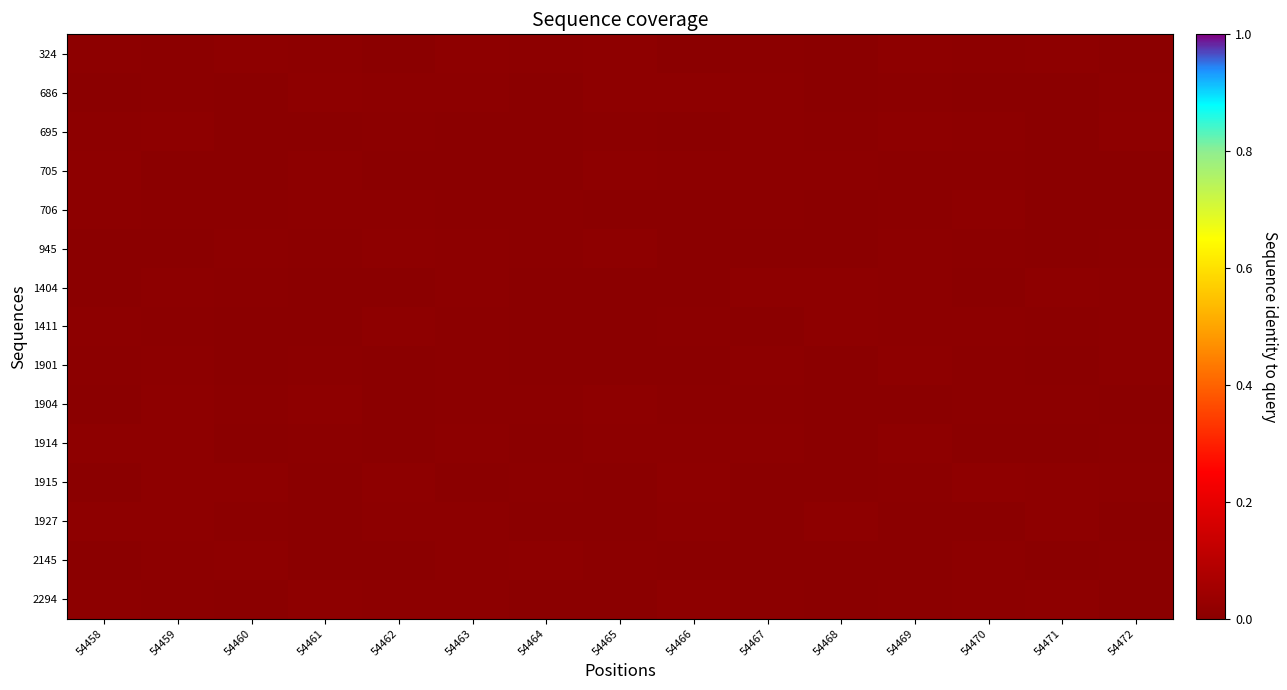

Reading left to right, transcribe all the data shown in this chart.

324: 54458=0.0	54459=0.0	54460=0.0	54461=0.0	54462=0.0	54463=0.0	54464=0.0	54465=0.0	54466=0.0	54467=0.0	54468=0.0	54469=0.0	54470=0.0	54471=0.0	54472=0.0
686: 54458=0.0	54459=0.0	54460=0.0	54461=0.0	54462=0.0	54463=0.0	54464=0.0	54465=0.0	54466=0.0	54467=0.0	54468=0.0	54469=0.0	54470=0.0	54471=0.0	54472=0.0
695: 54458=0.0	54459=0.0	54460=0.0	54461=0.0	54462=0.0	54463=0.0	54464=0.0	54465=0.0	54466=0.0	54467=0.0	54468=0.0	54469=0.0	54470=0.0	54471=0.0	54472=0.0
705: 54458=0.0	54459=0.0	54460=0.0	54461=0.0	54462=0.0	54463=0.0	54464=0.0	54465=0.0	54466=0.0	54467=0.0	54468=0.0	54469=0.0	54470=0.0	54471=0.0	54472=0.0
706: 54458=0.0	54459=0.0	54460=0.0	54461=0.0	54462=0.0	54463=0.0	54464=0.0	54465=0.0	54466=0.0	54467=0.0	54468=0.0	54469=0.0	54470=0.0	54471=0.0	54472=0.0
945: 54458=0.0	54459=0.0	54460=0.0	54461=0.0	54462=0.0	54463=0.0	54464=0.0	54465=0.0	54466=0.0	54467=0.0	54468=0.0	54469=0.0	54470=0.0	54471=0.0	54472=0.0
1404: 54458=0.0	54459=0.0	54460=0.0	54461=0.0	54462=0.0	54463=0.0	54464=0.0	54465=0.0	54466=0.0	54467=0.0	54468=0.0	54469=0.0	54470=0.0	54471=0.0	54472=0.0
1411: 54458=0.0	54459=0.0	54460=0.0	54461=0.0	54462=0.0	54463=0.0	54464=0.0	54465=0.0	54466=0.0	54467=0.0	54468=0.0	54469=0.0	54470=0.0	54471=0.0	54472=0.0
1901: 54458=0.0	54459=0.0	54460=0.0	54461=0.0	54462=0.0	54463=0.0	54464=0.0	54465=0.0	54466=0.0	54467=0.0	54468=0.0	54469=0.0	54470=0.0	54471=0.0	54472=0.0
1904: 54458=0.0	54459=0.0	54460=0.0	54461=0.0	54462=0.0	54463=0.0	54464=0.0	54465=0.0	54466=0.0	54467=0.0	54468=0.0	54469=0.0	54470=0.0	54471=0.0	54472=0.0
1914: 54458=0.0	54459=0.0	54460=0.0	54461=0.0	54462=0.0	54463=0.0	54464=0.0	54465=0.0	54466=0.0	54467=0.0	54468=0.0	54469=0.0	54470=0.0	54471=0.0	54472=0.0
1915: 54458=0.0	54459=0.0	54460=0.0	54461=0.0	54462=0.0	54463=0.0	54464=0.0	54465=0.0	54466=0.0	54467=0.0	54468=0.0	54469=0.0	54470=0.0	54471=0.0	54472=0.0
1927: 54458=0.0	54459=0.0	54460=0.0	54461=0.0	54462=0.0	54463=0.0	54464=0.0	54465=0.0	54466=0.0	54467=0.0	54468=0.0	54469=0.0	54470=0.0	54471=0.0	54472=0.0
2145: 54458=0.0	54459=0.0	54460=0.0	54461=0.0	54462=0.0	54463=0.0	54464=0.0	54465=0.0	54466=0.0	54467=0.0	54468=0.0	54469=0.0	54470=0.0	54471=0.0	54472=0.0
2294: 54458=0.0	54459=0.0	54460=0.0	54461=0.0	54462=0.0	54463=0.0	54464=0.0	54465=0.0	54466=0.0	54467=0.0	54468=0.0	54469=0.0	54470=0.0	54471=0.0	54472=0.0